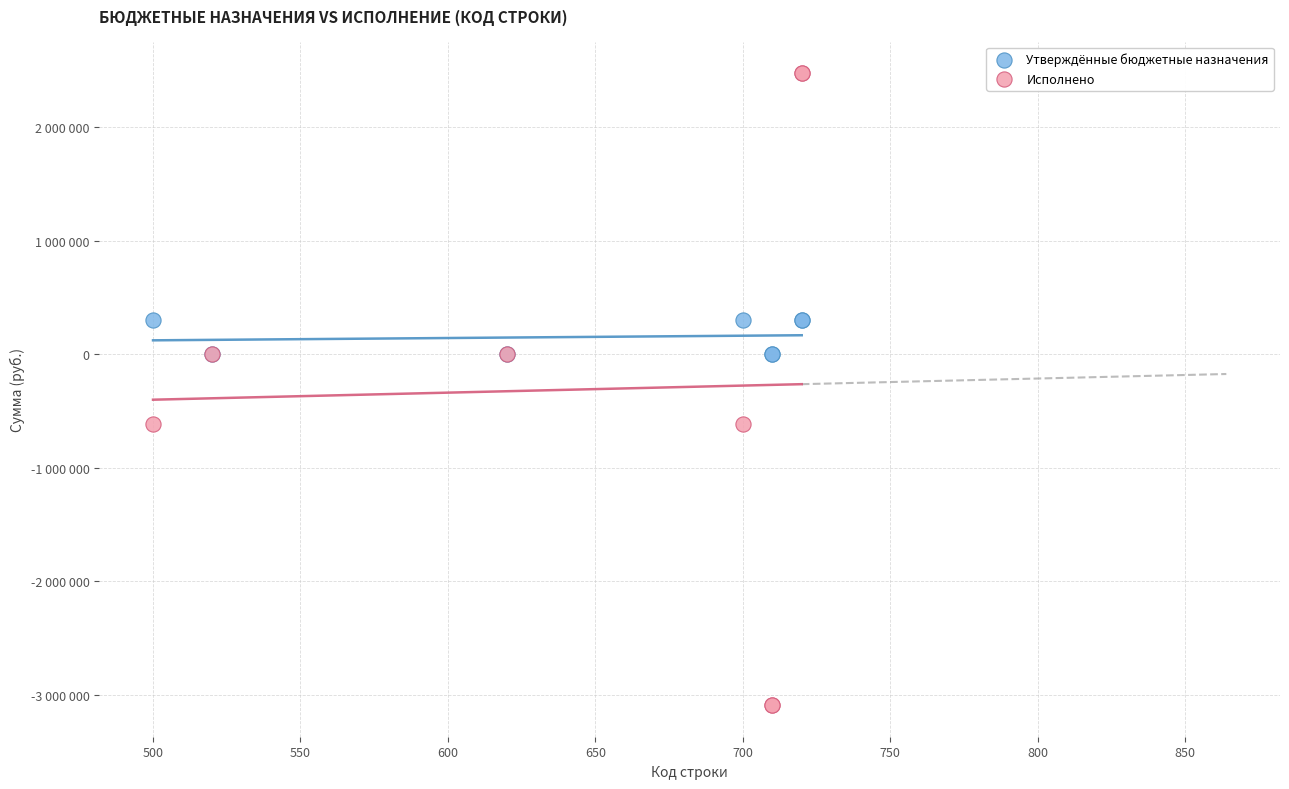

What are all the series names shown in the legend?

Утверждённые бюджетные назначения, Исполнено